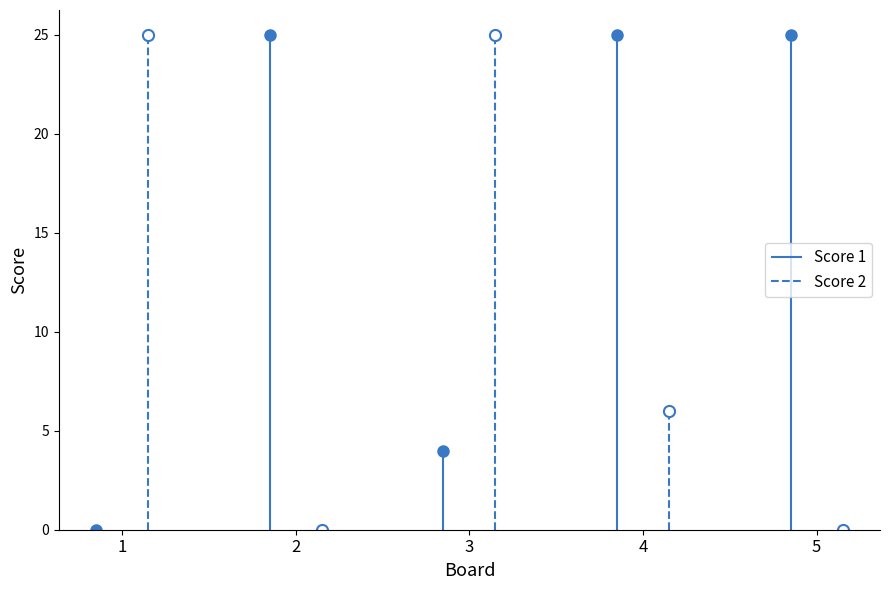

What is the sum of all Score 1 values?

79